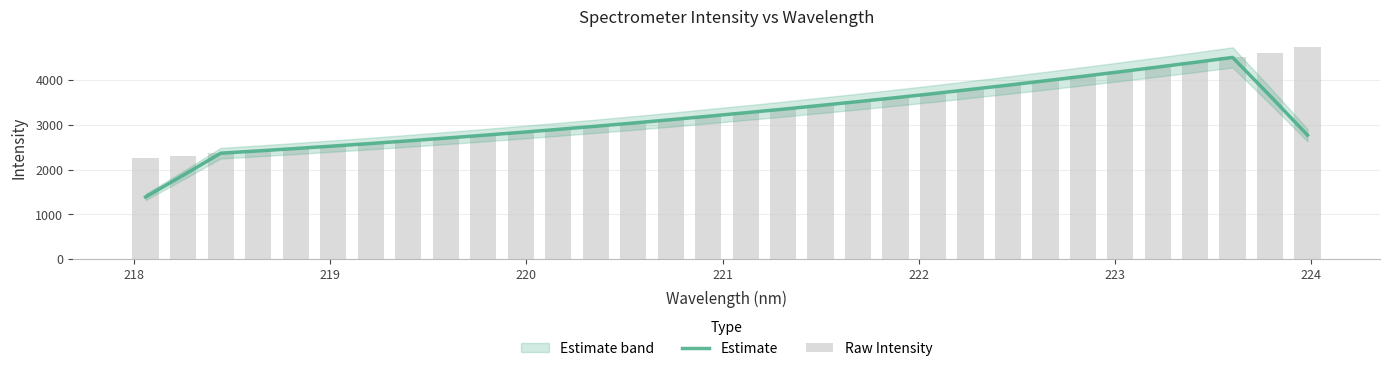

What is the lowest value of the Estimate series?

1388.7